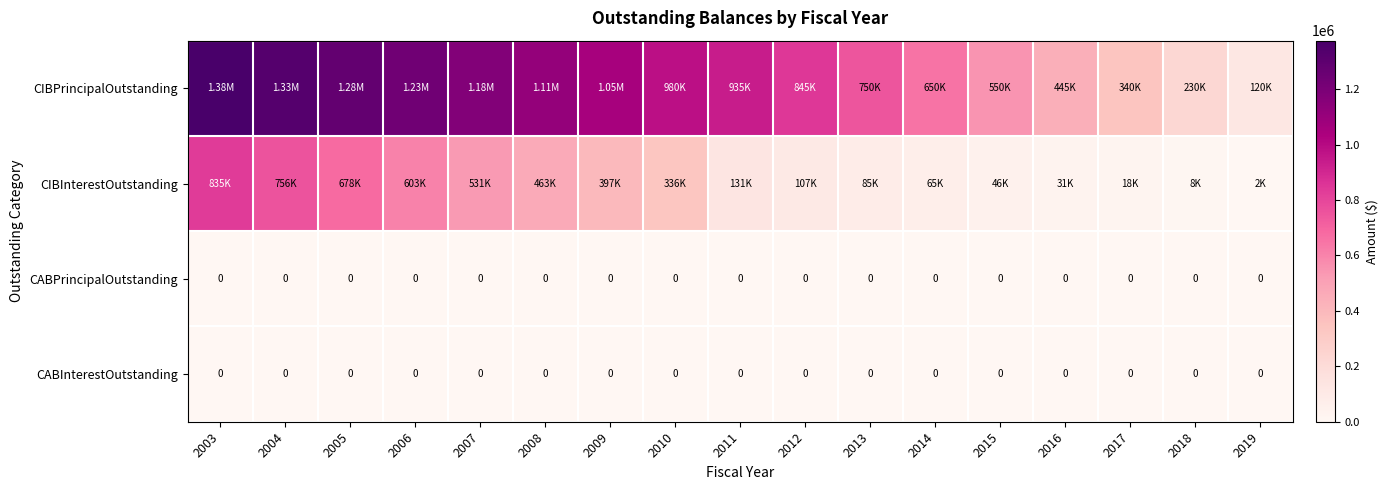

What is the difference between the highest and lowest values at 2017?

340000.0